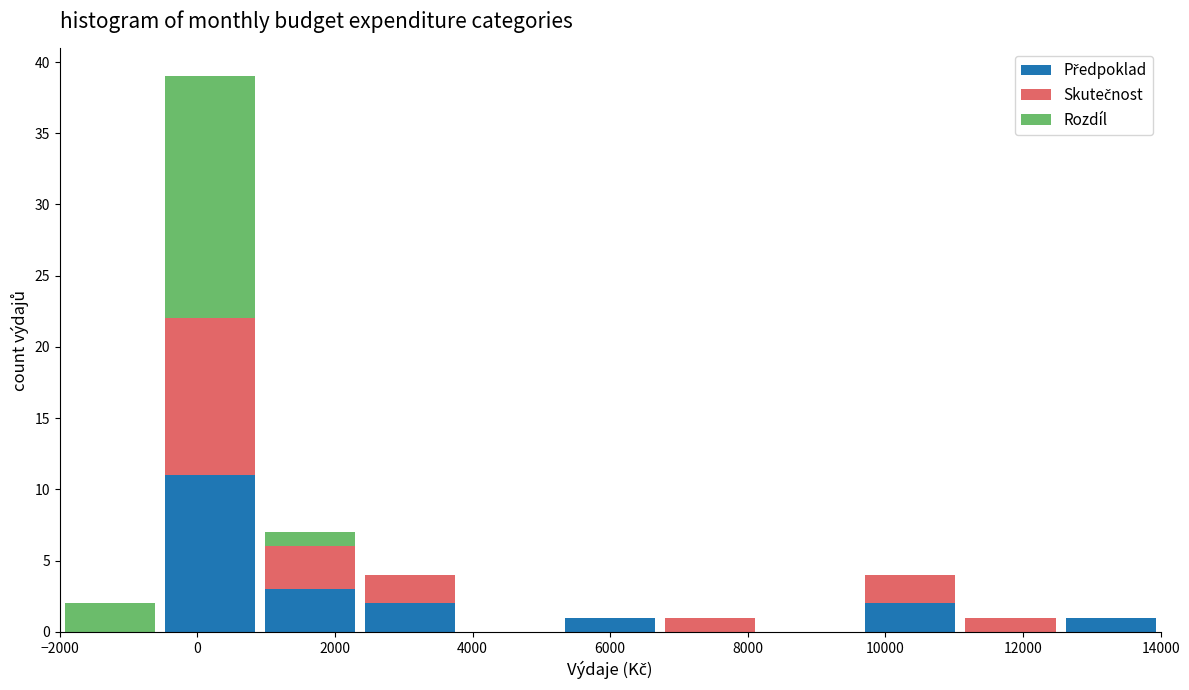

Reading left to right, transcribe this chart: for each stacked bar, give the range it covers on the x-axis and its total height. Neither the bar edges nor the heights are printed on the chart, so give them approximately, as read against the axes.

-2000 to -600: 2
-600 to 1000: 39
1000 to 2400: 7
2400 to 3800: 4
3800 to 5200: 0
5200 to 6800: 1
6800 to 8200: 1
8200 to 9600: 0
9600 to 11000: 4
11000 to 12600: 1
12600 to 14000: 1